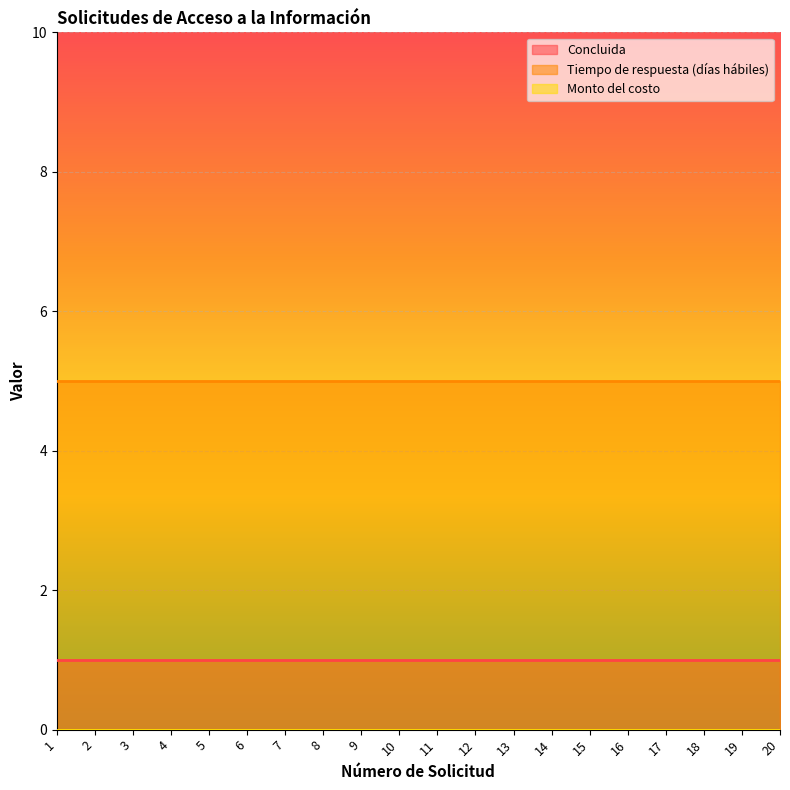

Which series has the largest range (max minus min)?

Concluida